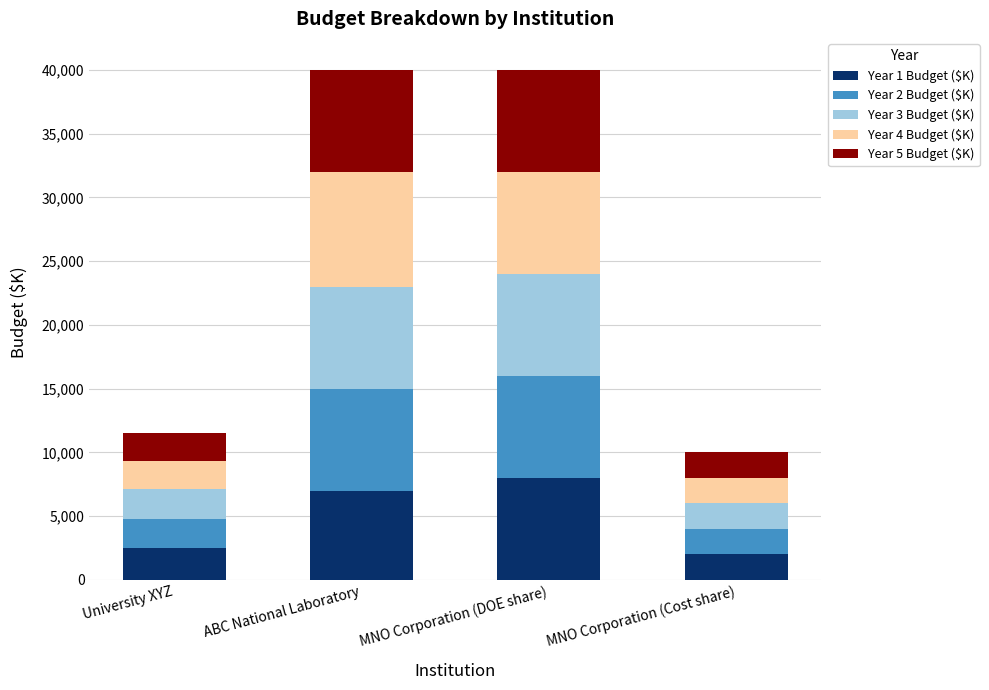

Is it true that Year 1 Budget ($K) equals 3322 at MNO Corporation (DOE share)?

False